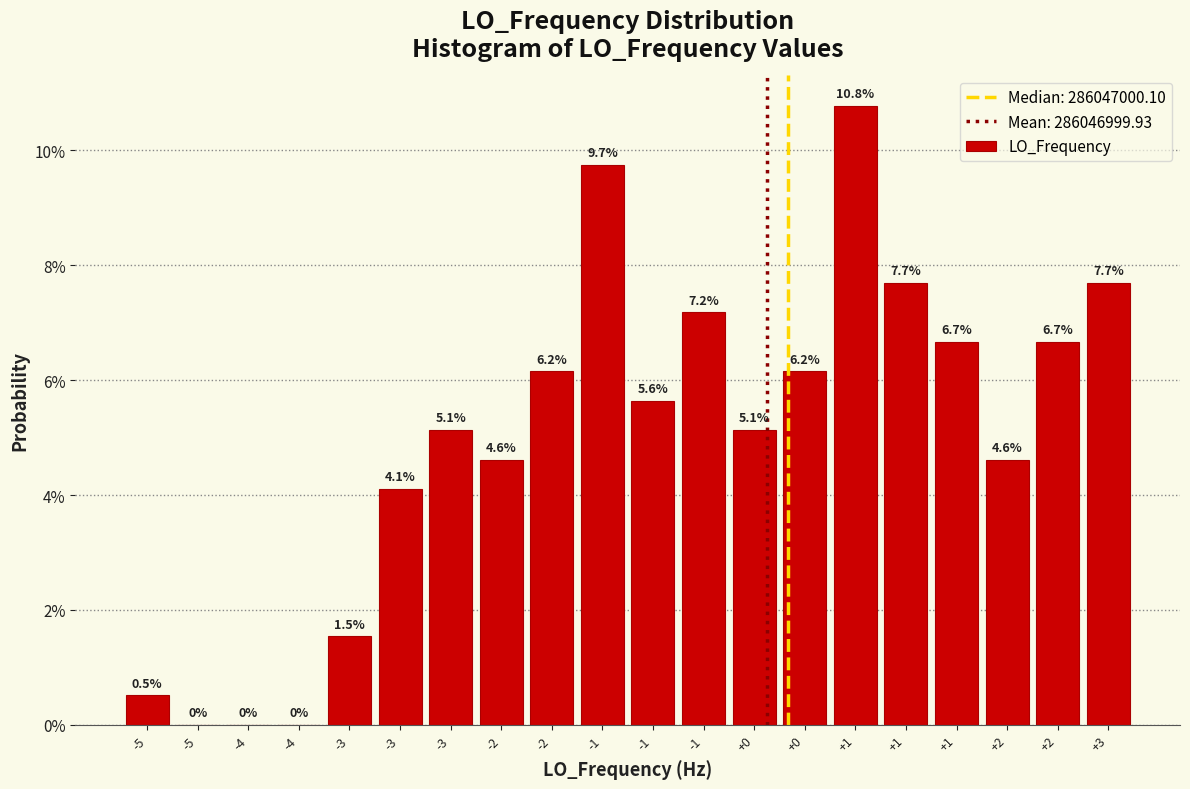

Are the bars horizontal?

No